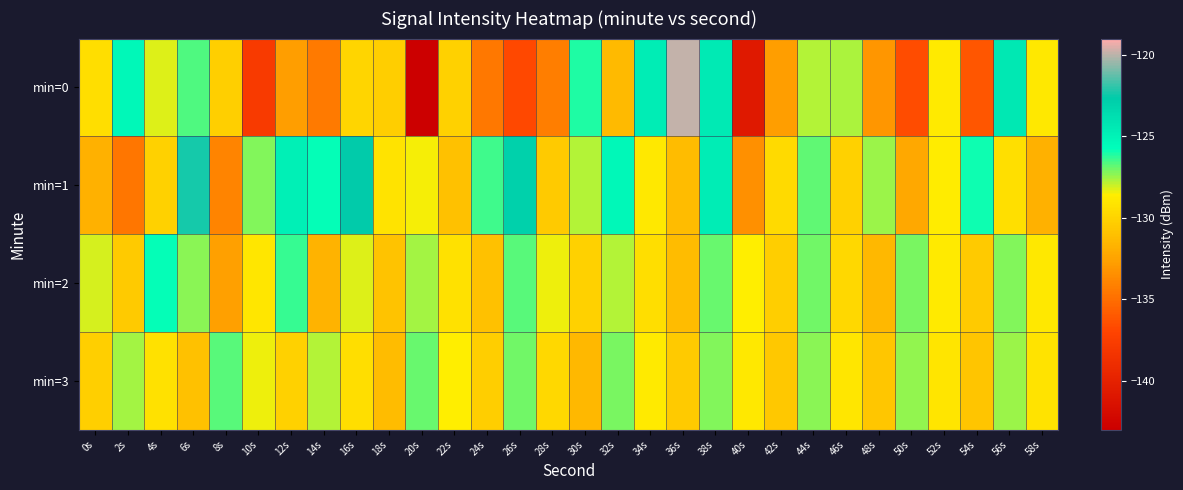

How many categories are shown in the chart?

30